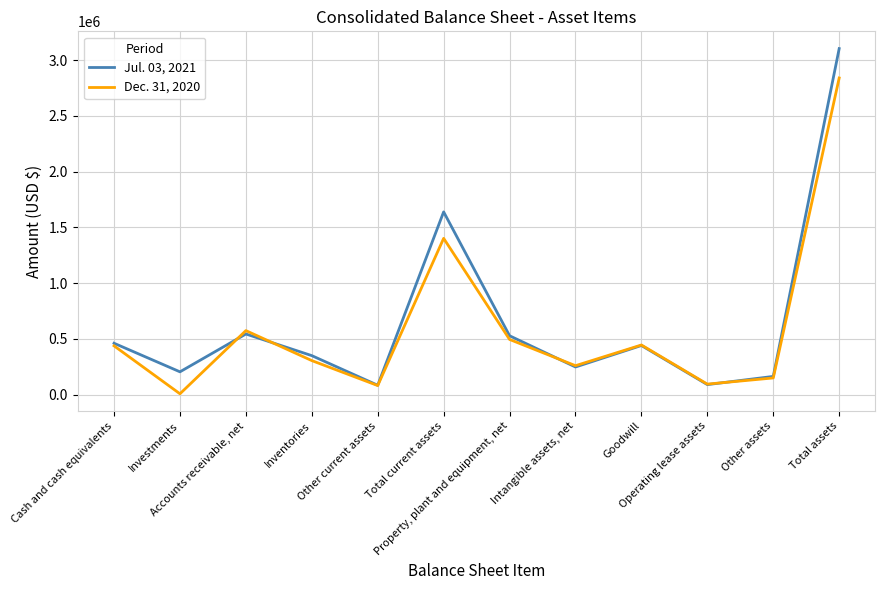

True or false: Jul. 03, 2021 has more than 0 points higher than both neighbors.

True